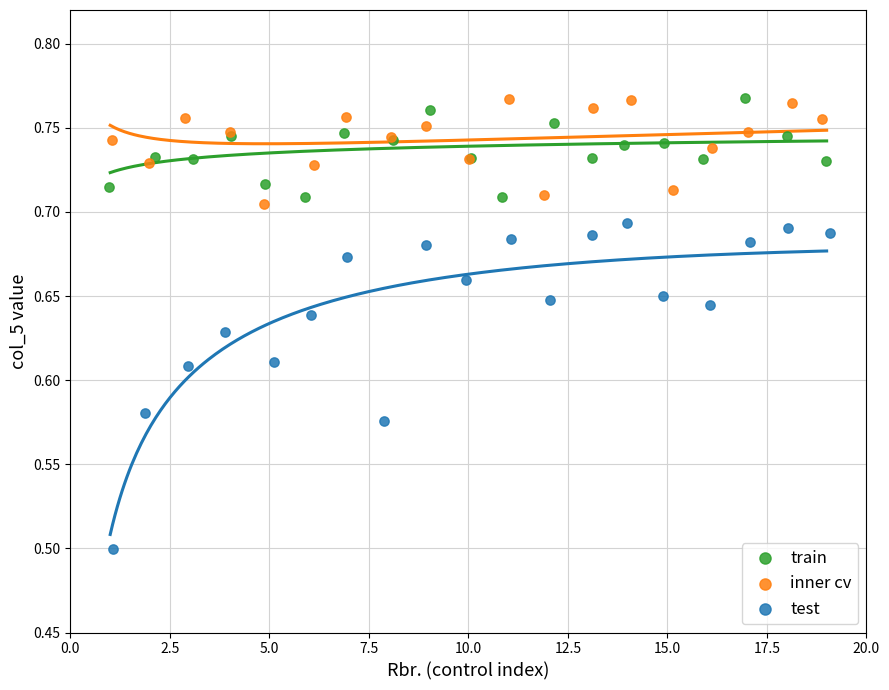

Which series has the widest spread of Y values?

test